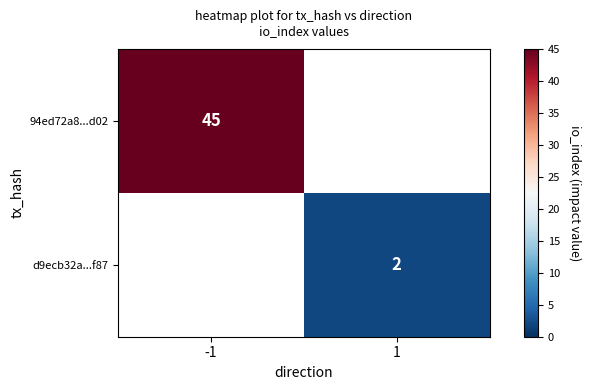

Which has a higher value, 1 or -1?

-1